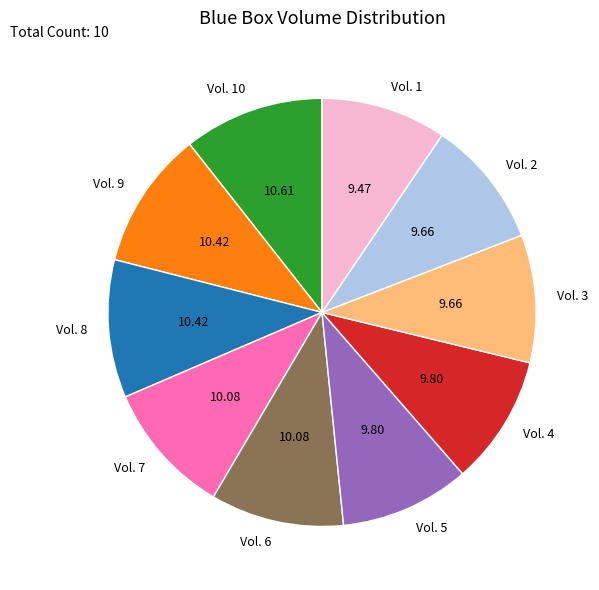

Which has a higher value, Vol. 1 or Vol. 6?

Vol. 6